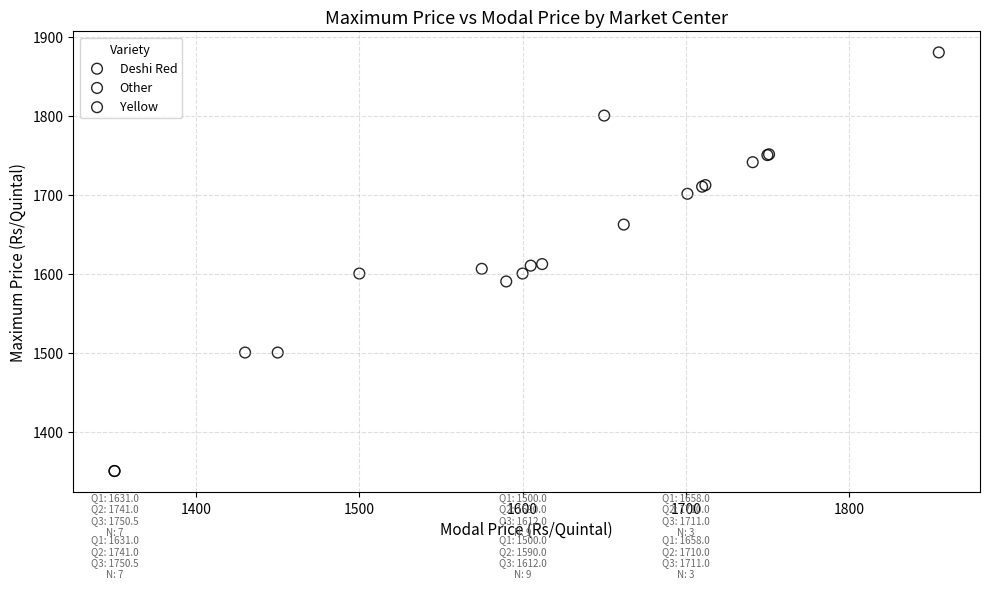

Which series reaches the maximum Y coordinate?

Deshi Red